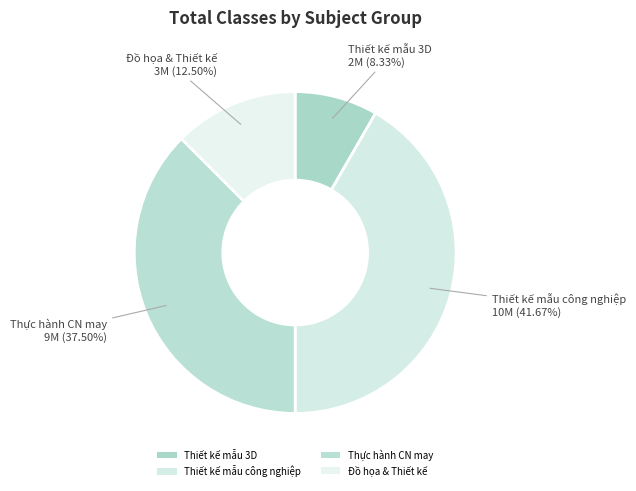

The Thiết kế mẫu 3D slice represents 1% of the pie. True or false?

False